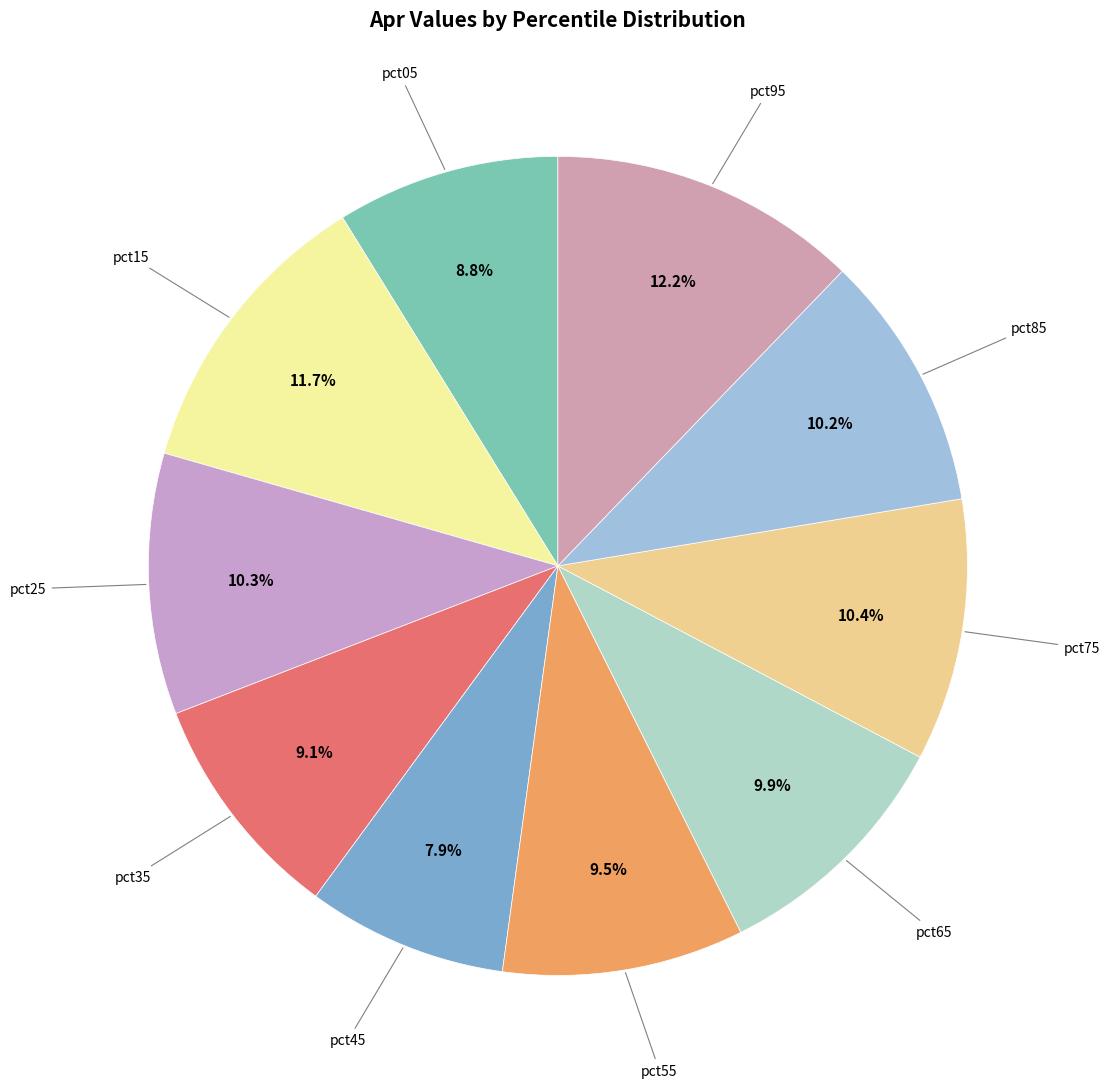

Count the number of slices in the pie.

10